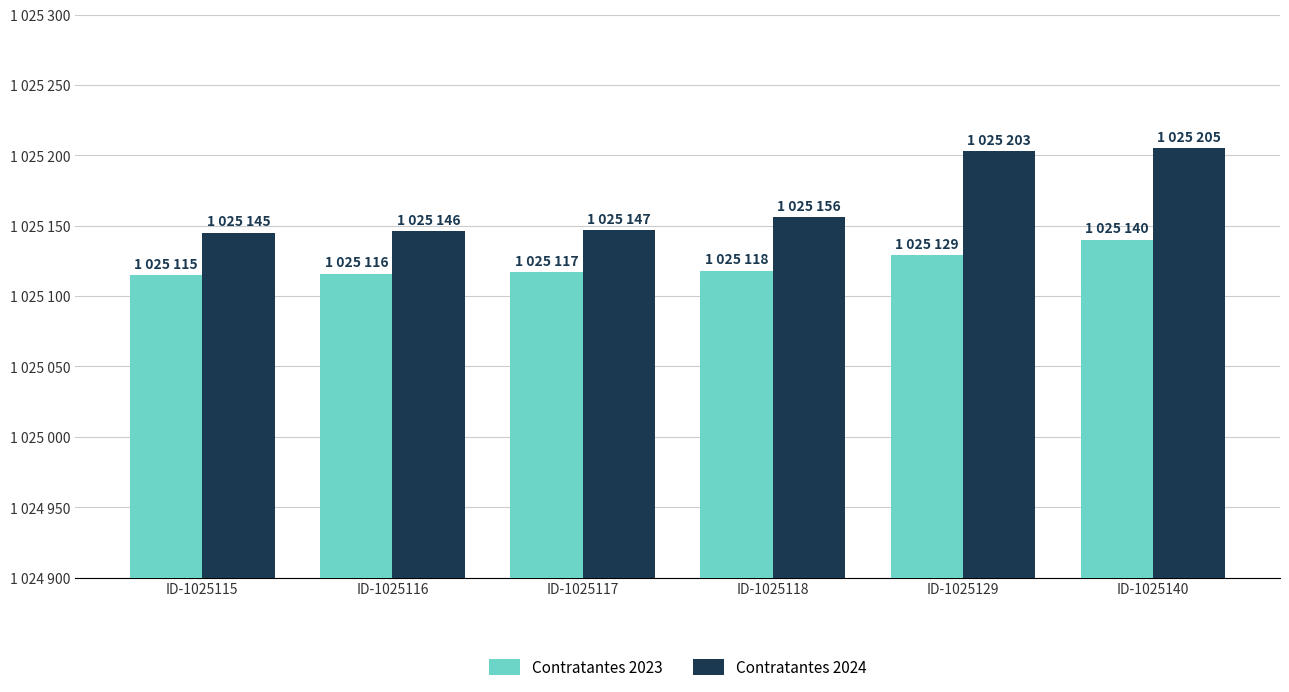

Are the bars grouped side by side (vs. stacked)?

Yes